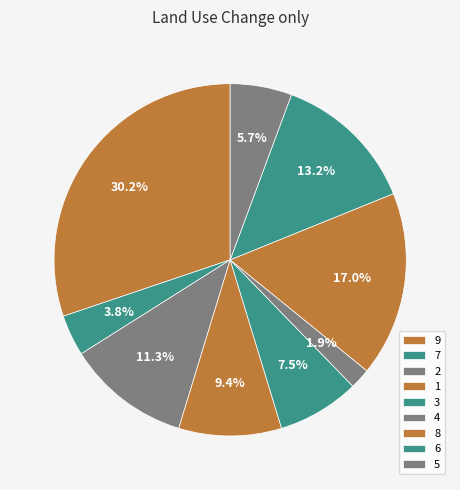

How many slices are in this pie chart?

9